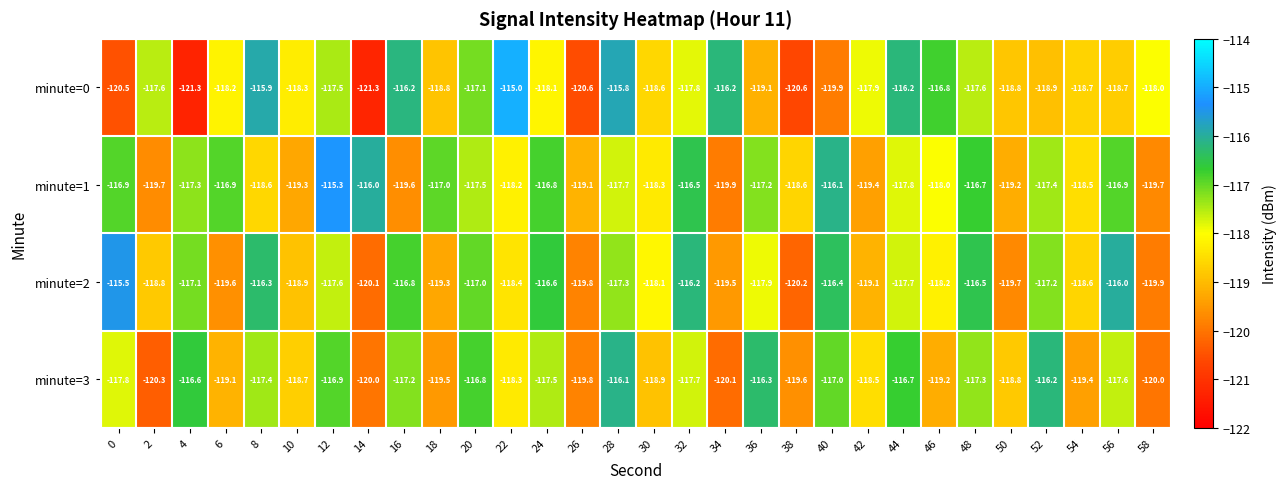

What is the sum of all minute=2 values?

-3540.3